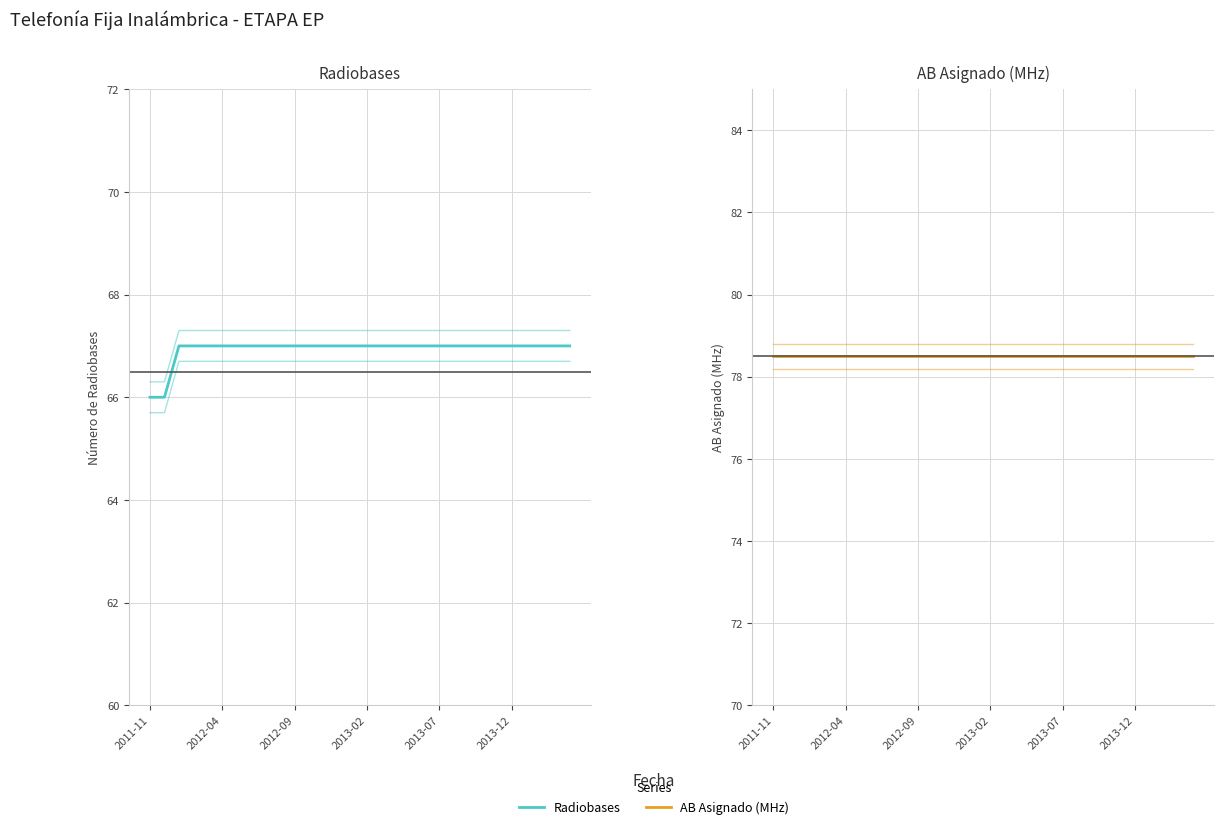

What is the value of the Radiobases point at the 20th from the left?

67.0